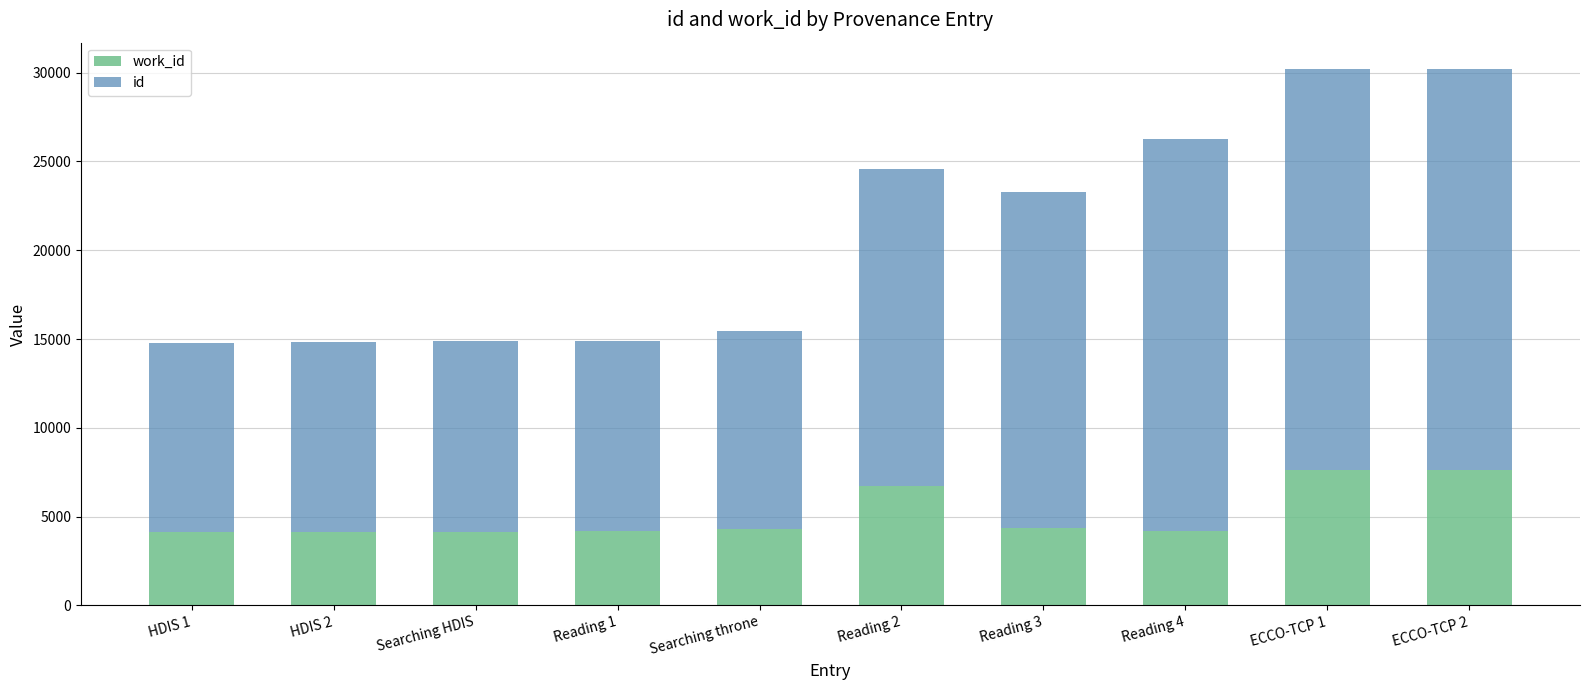

What is the total value across all series at HDIS 2?

14842